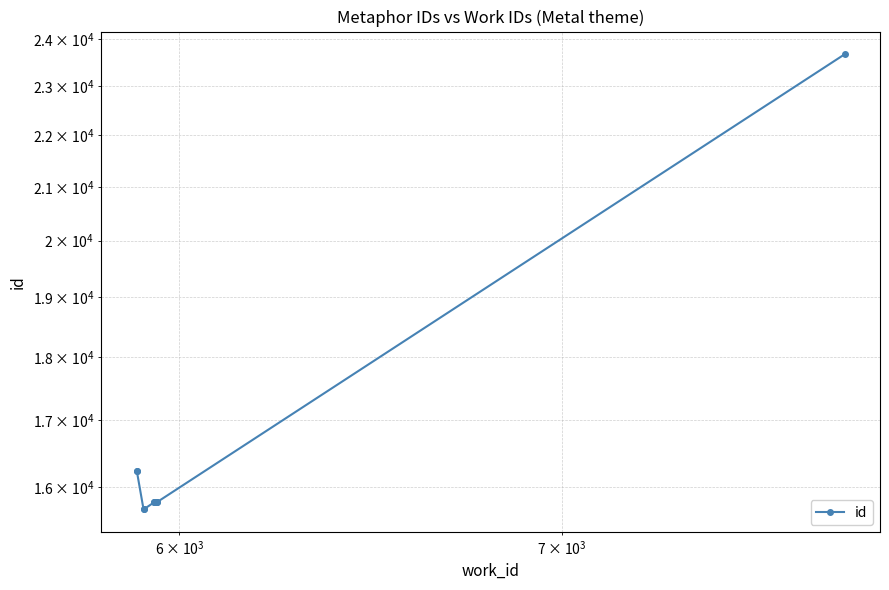

How many data points are above 15786?

4